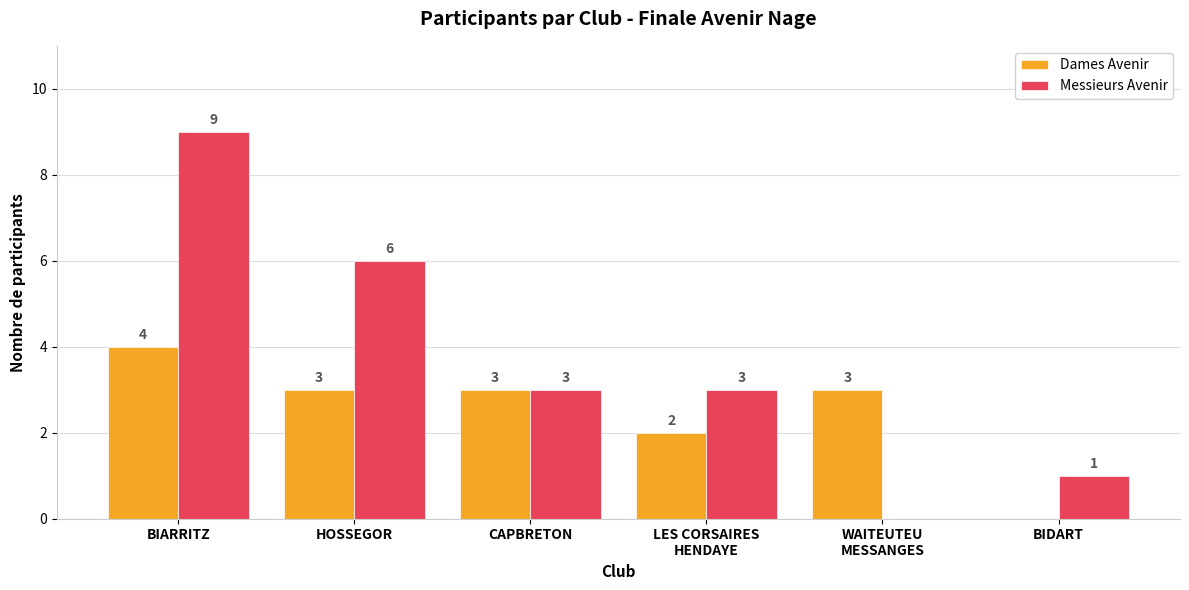

At which label is Dames Avenir closest to 2?

LES CORSAIRES
HENDAYE